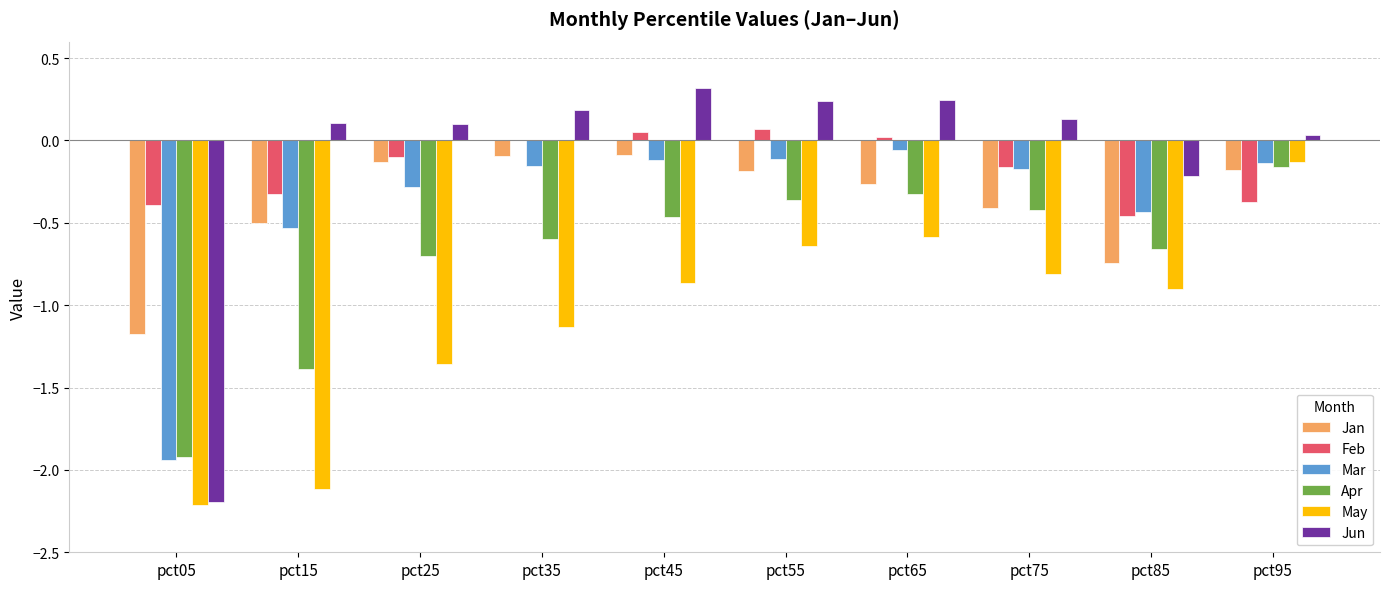

What is the maximum value for Jun?

0.3